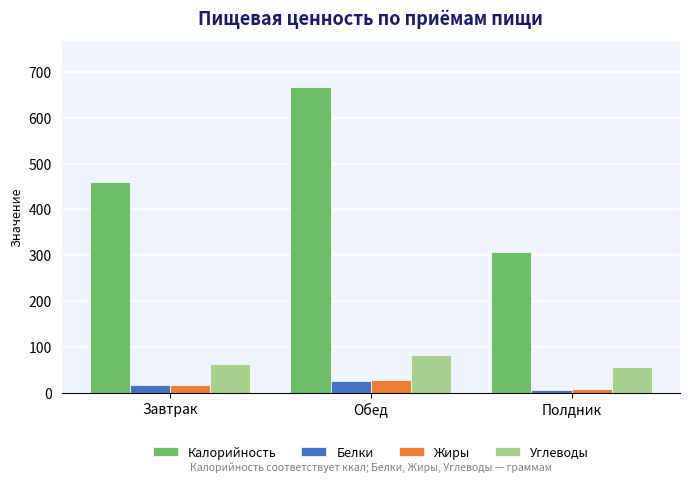

What is the difference between the highest and lowest values at Обед?

640.3